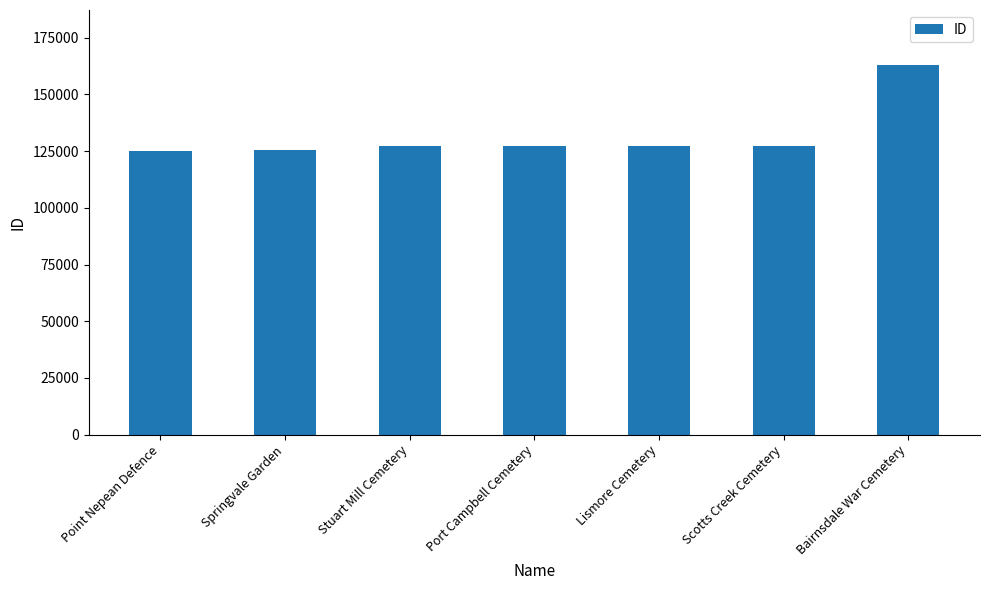

What is the sum of all values?

923064